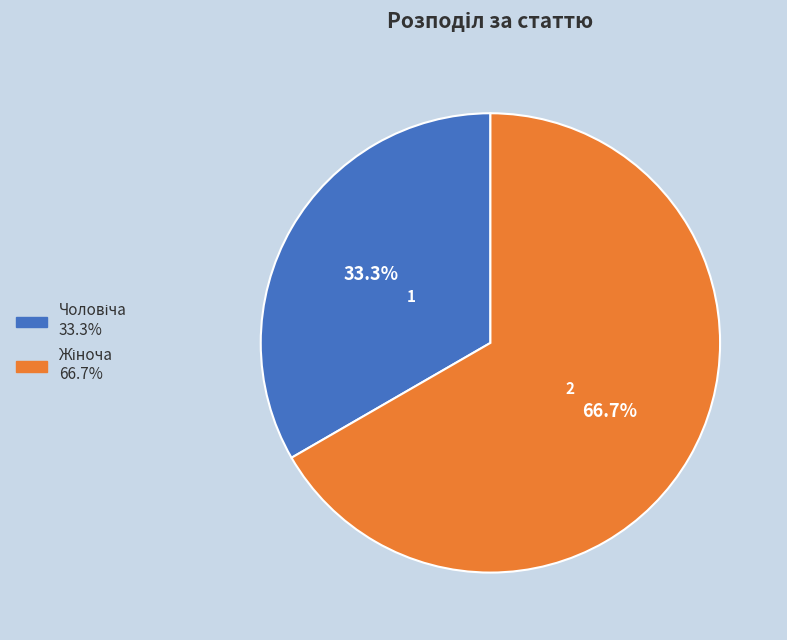

Does any single category account for the majority?

Yes